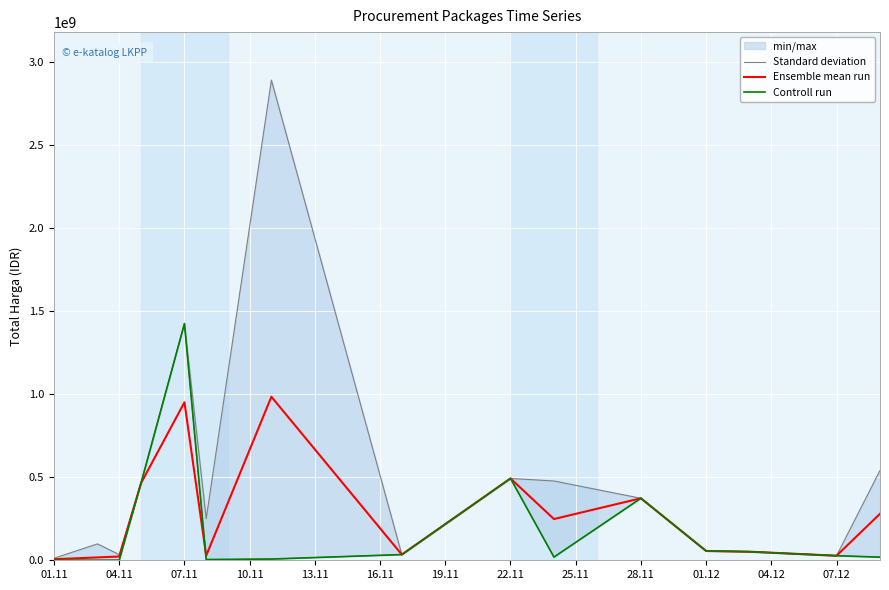

Rank the series by their average value, from highest to lowest.

Standard deviation, Ensemble mean run, Controll run